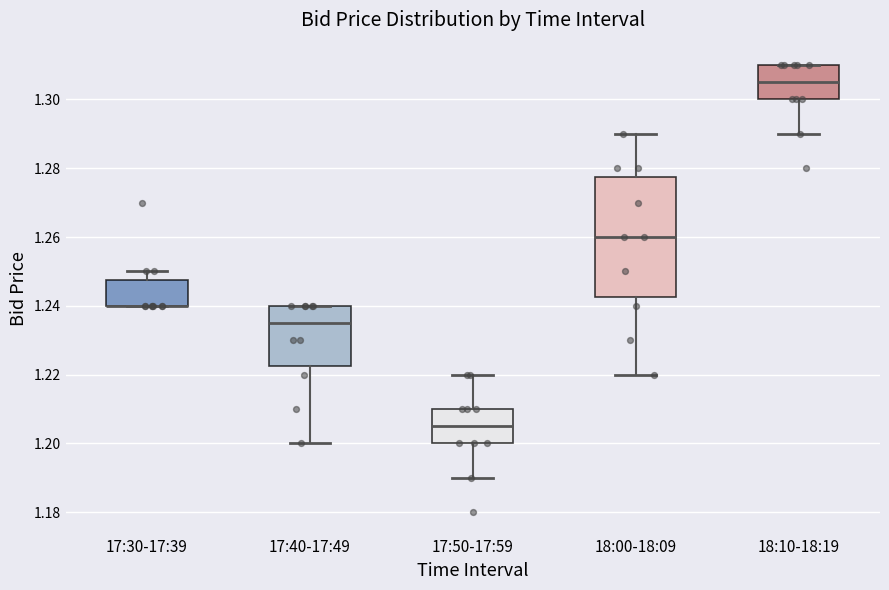

Which box is the tallest, from its lower edge to its upper edge?

18:00-18:09